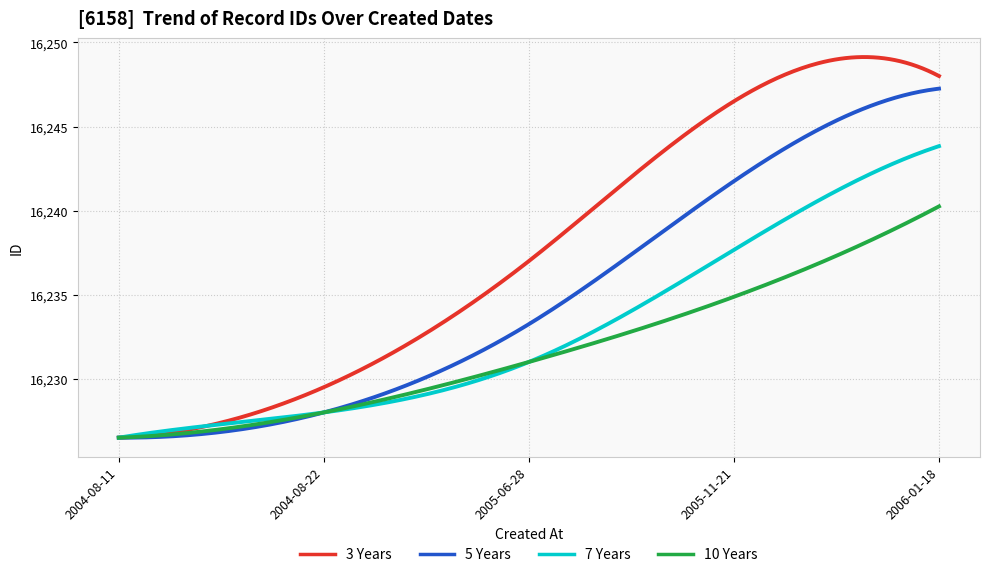

What is the minimum value for 10 Years?

16226.5